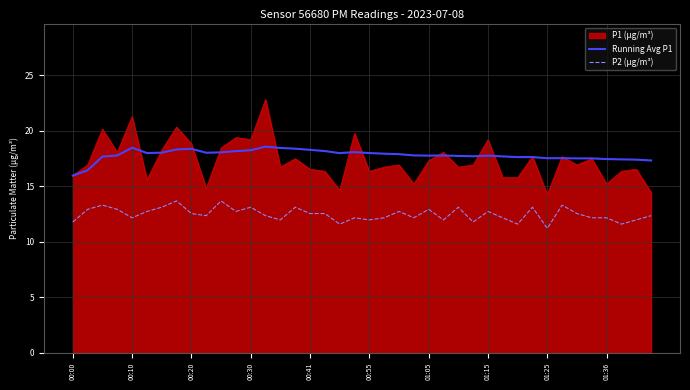

True or false: P2 (µg/m³) and Running Avg P1 intersect in this chart.

False